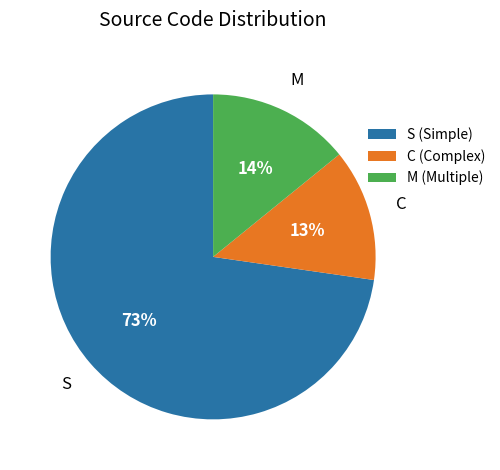

Is it true that C is 1% of the pie?

False